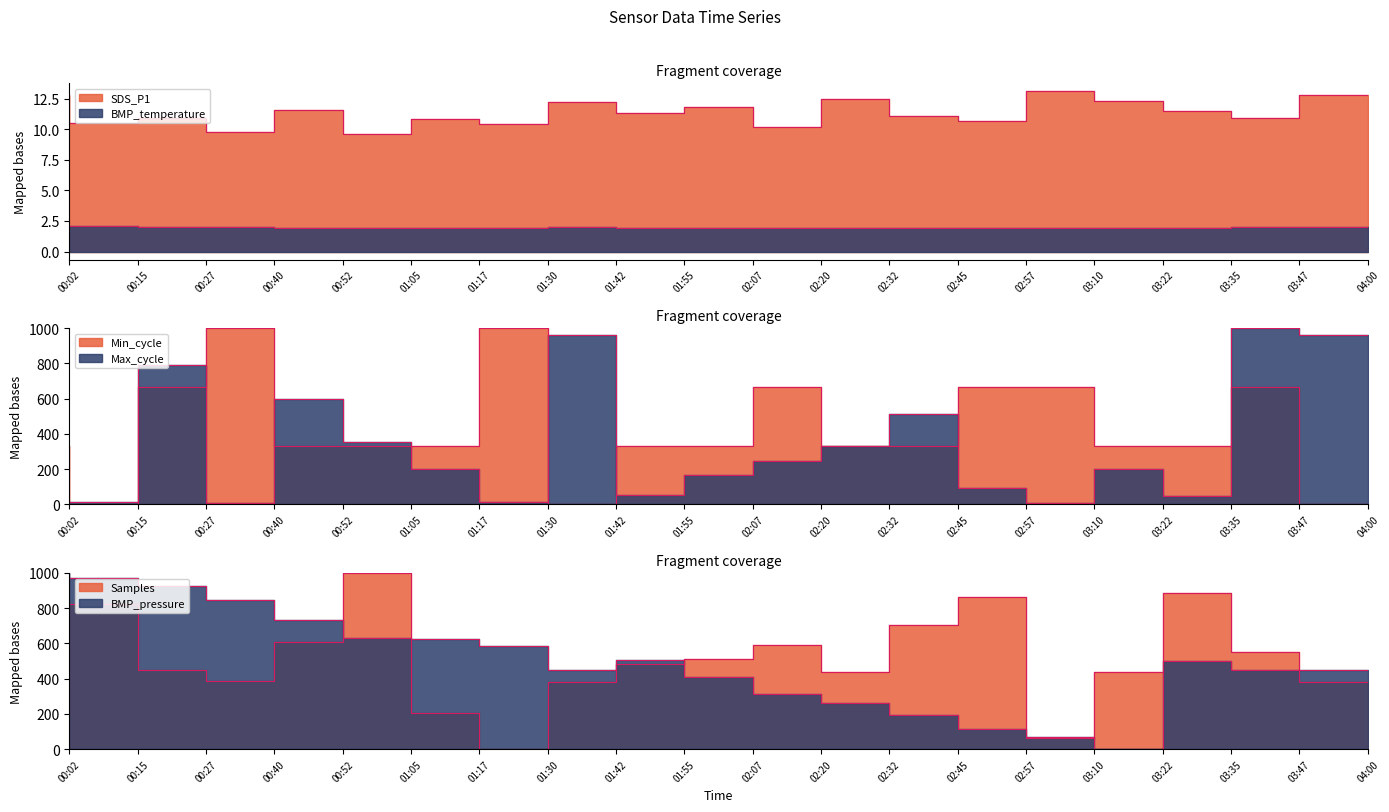

Between 01:17 and 01:30, which series saw the biggest shift?

Min_cycle